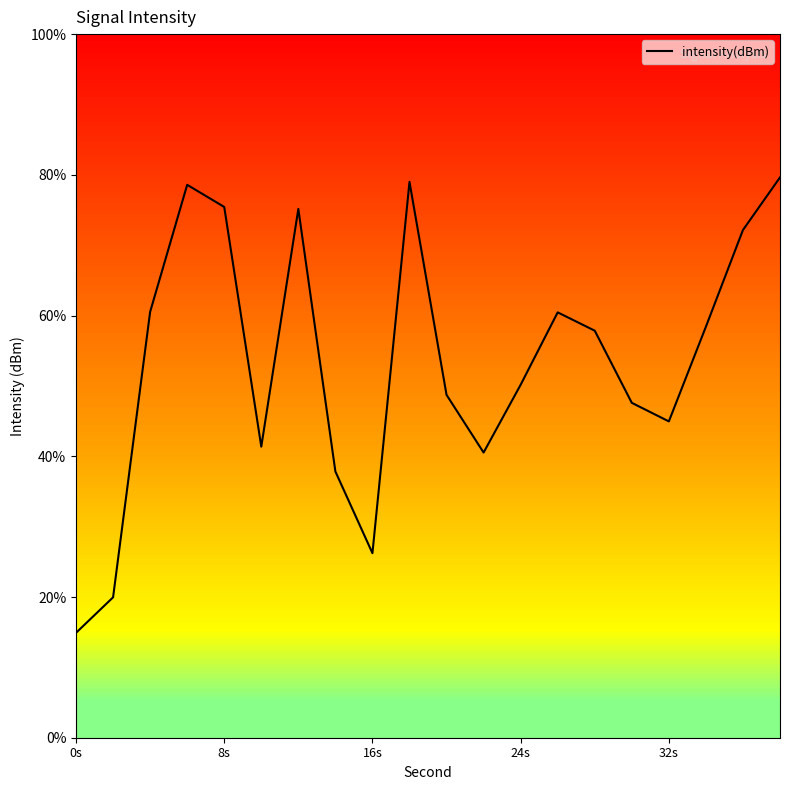

Does the chart have visible grid lines?

No